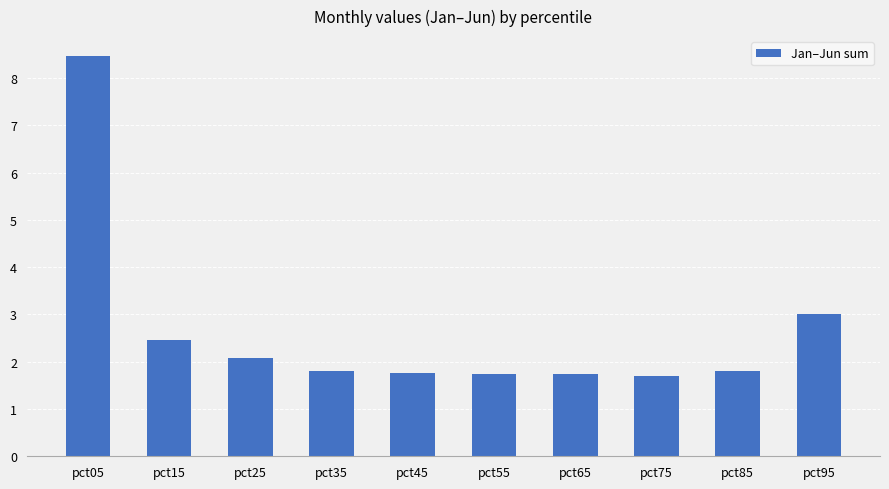

What is the average value?

2.7